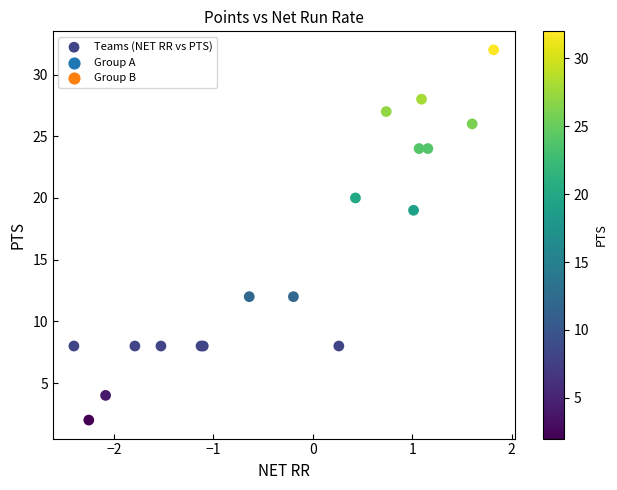

What Y value in the scatter plot is closest to 17?

19